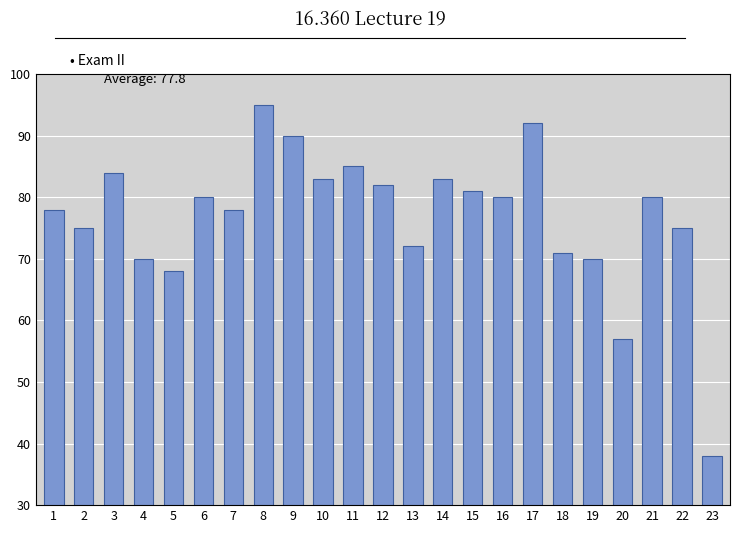

Reading left to right, list all the values displayed in this chart.

78	75	84	70	68	80	78	95	90	83	85	82	72	83	81	80	92	71	70	57	80	75	38